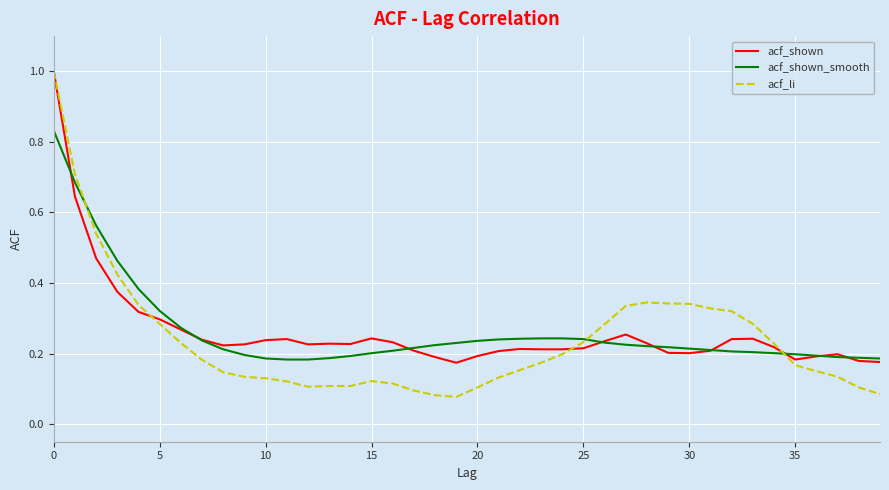

What is the maximum value for acf_li?

1.0